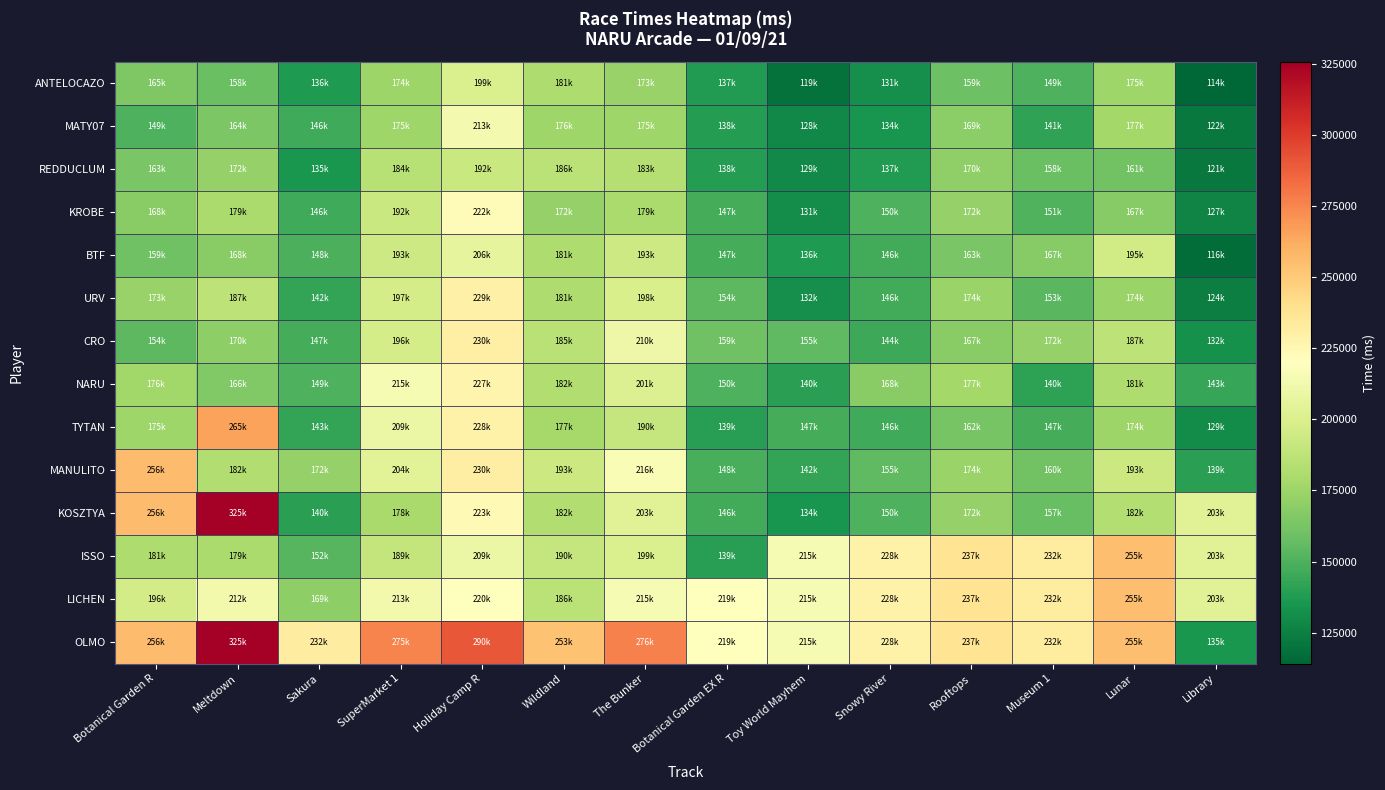

Rank the series by their maximum value, from lowest to highest.

REDDUCLUM, ANTELOCAZO, BTF, MATY07, KROBE, NARU, URV, CRO, ISSO, LICHEN, MANULITO, TYTAN, KOSZTYA, OLMO